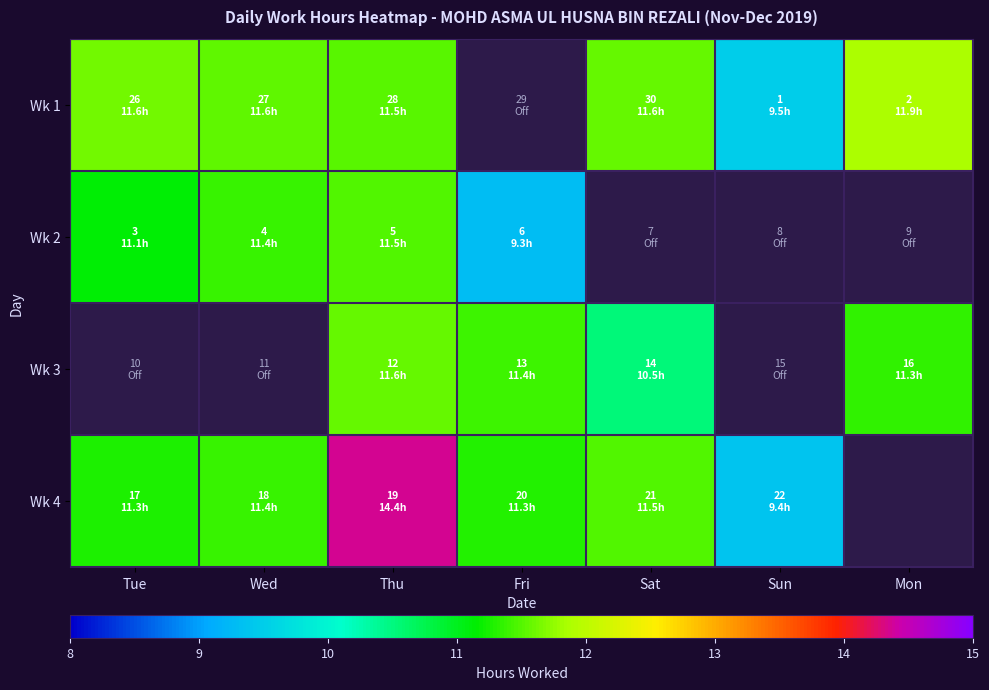

Rank the categories by Wk 2 value from lowest to highest.

Fri, Tue, Wed, Thu, Sat, Sun, Mon